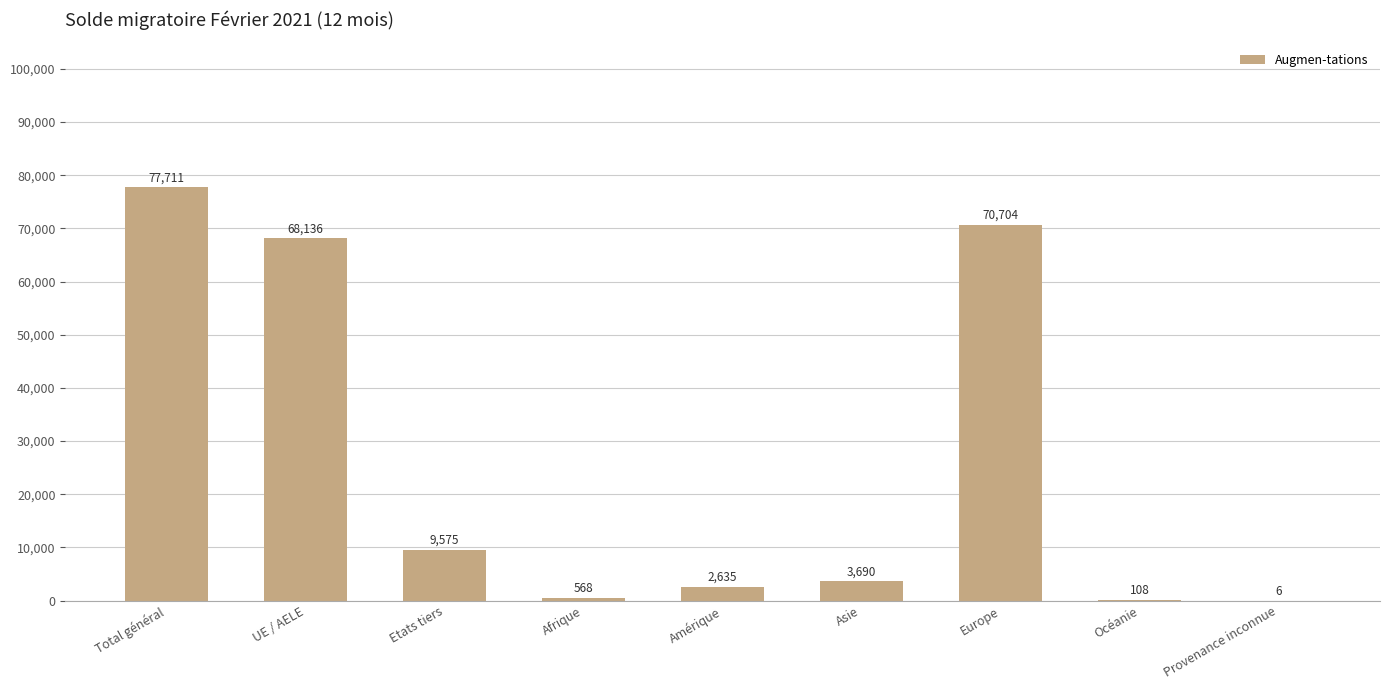

What is the sum of all values?

233133